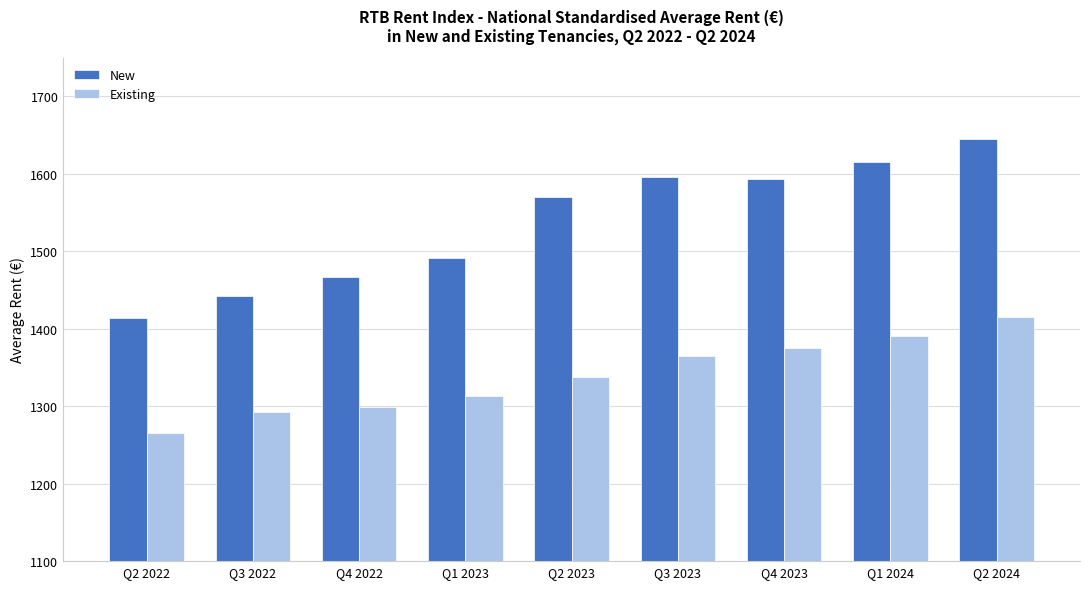

What is the approximate value of New at Q1 2024?

1615.1